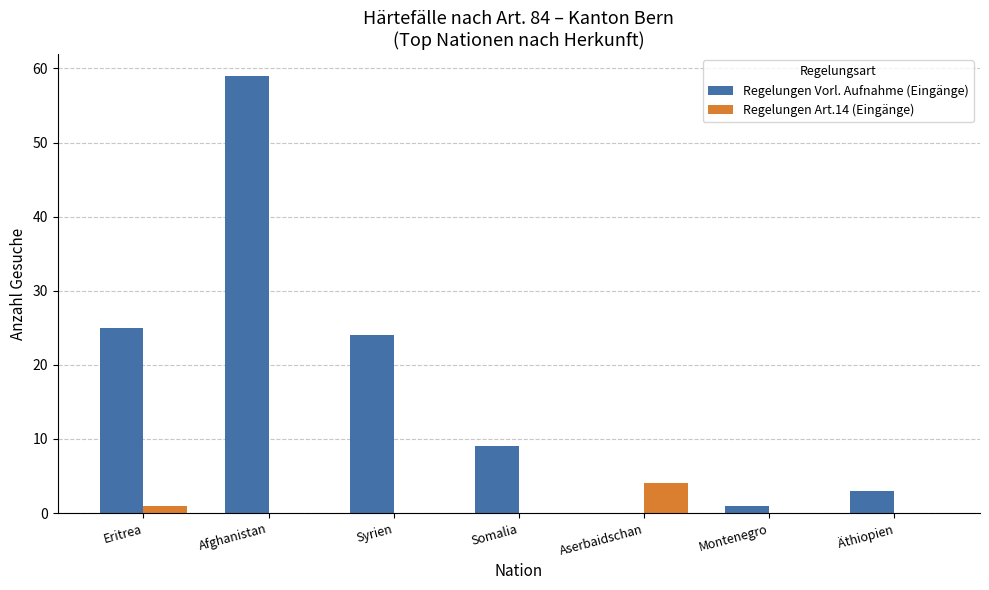

Where is Regelungen Vorl. Aufnahme (Eingänge) nearest to the value 29?

Eritrea